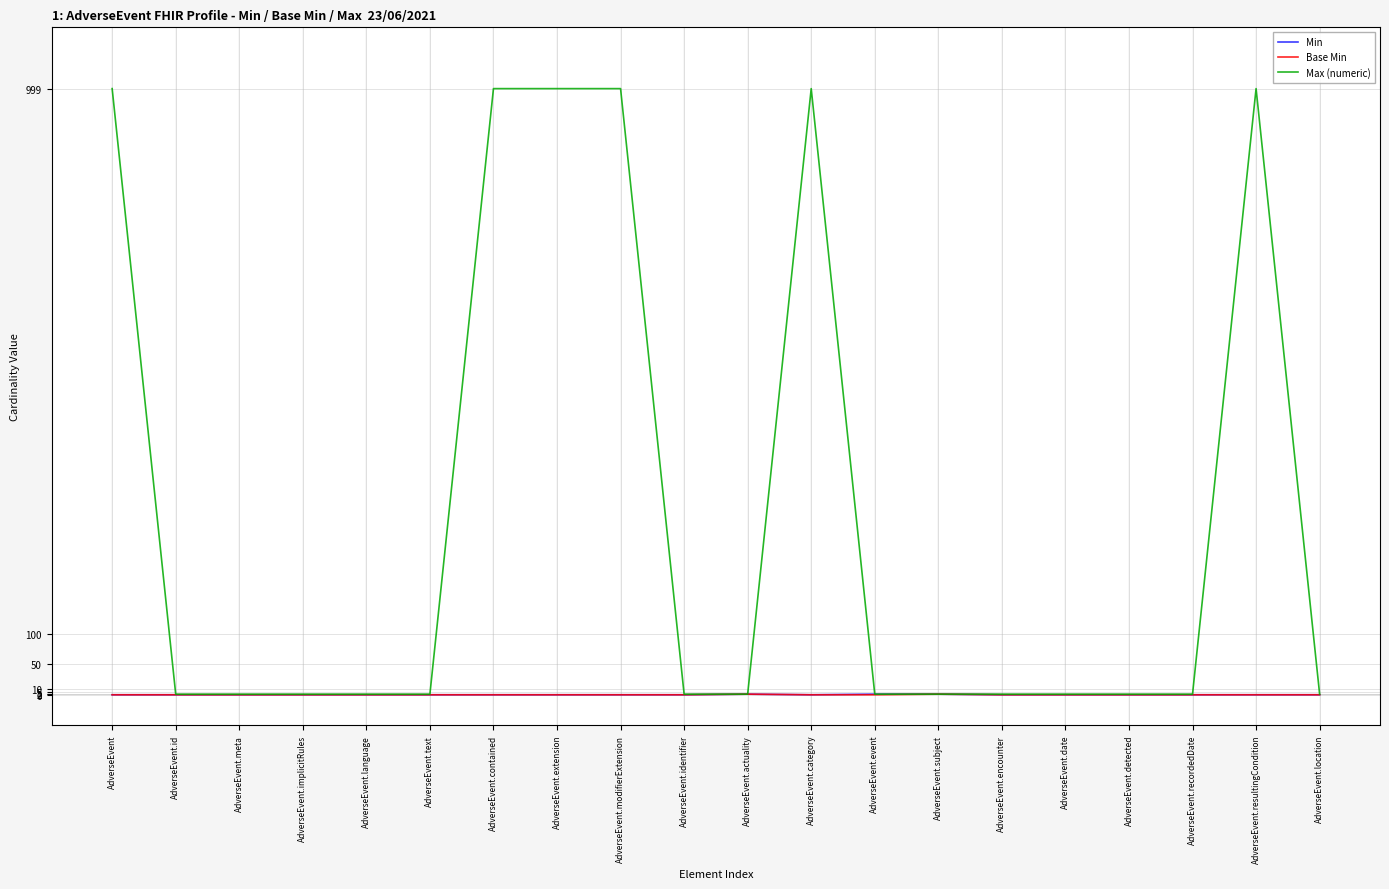

What is the greatest value displayed?

999